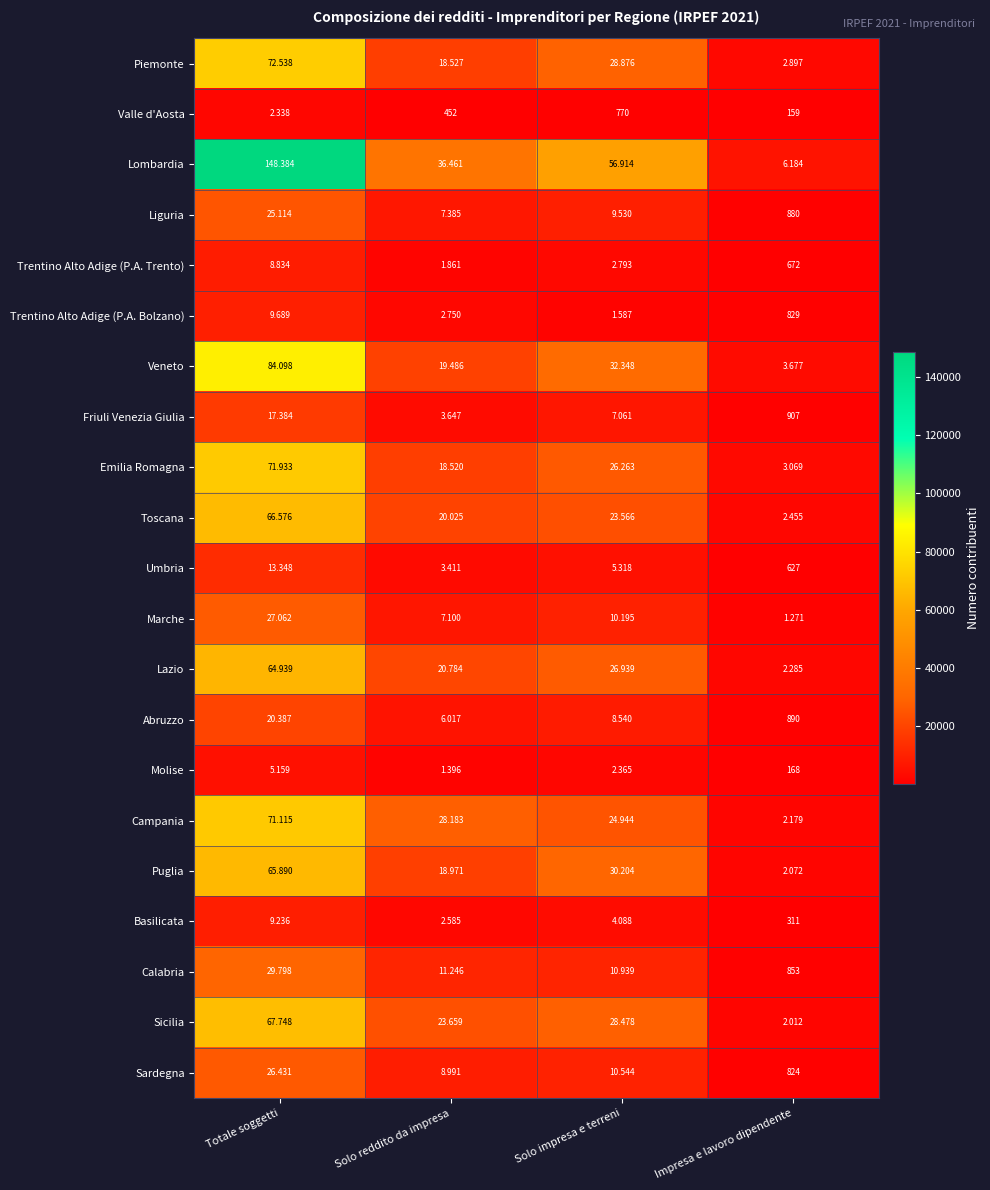

What is the maximum value shown in the chart?

148384